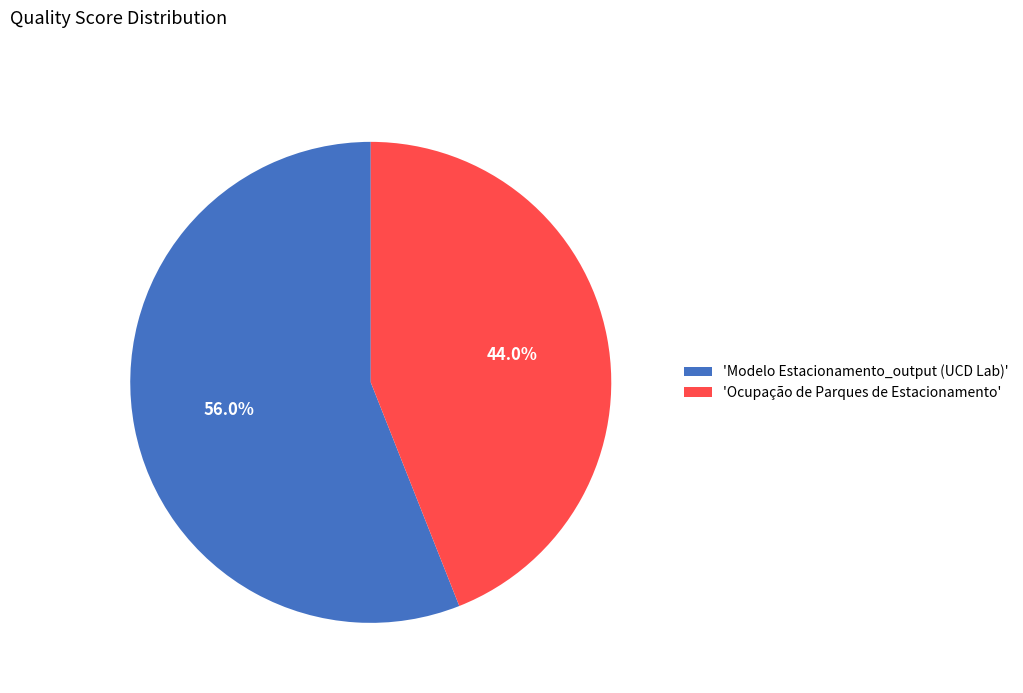

Do 'Modelo Estacionamento_output (UCD Lab)' and 'Ocupação de Parques de Estacionamento' together represent more than half of the pie?

Yes